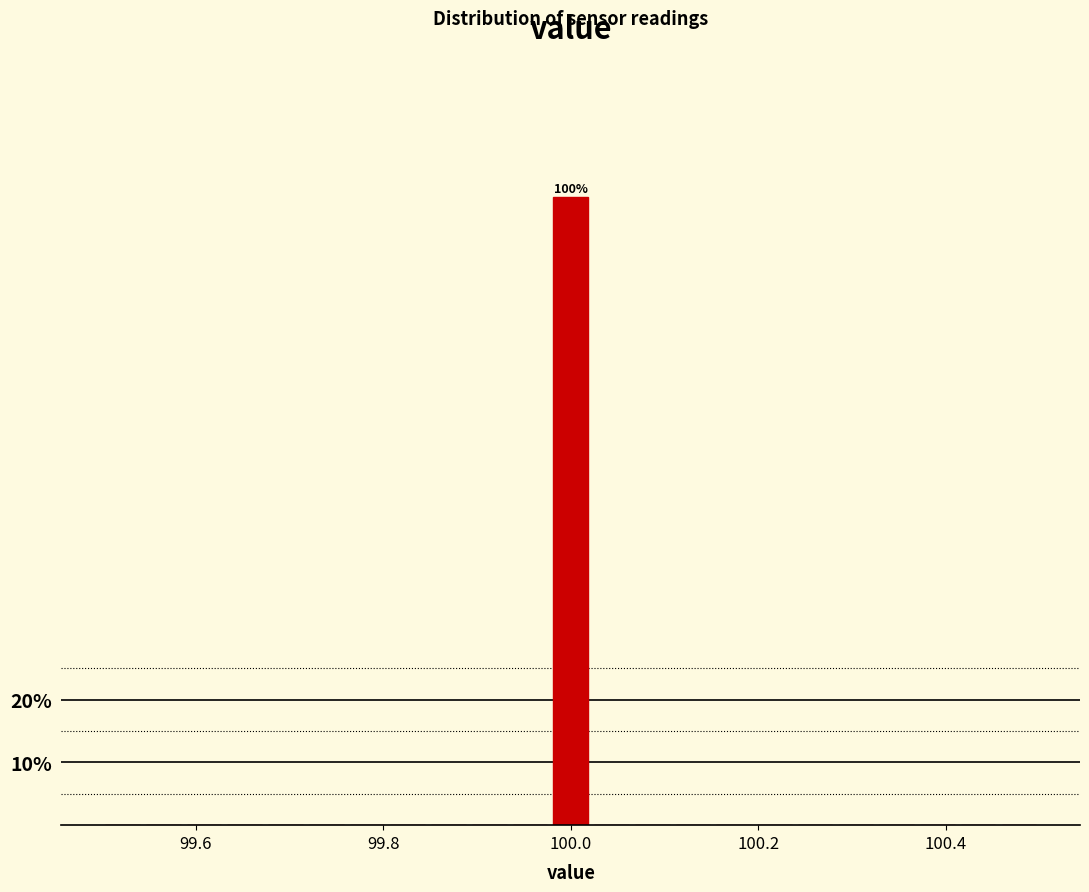

Around what value on the x-axis is the tallest bar? Give the approximate position of its centre, as read against the axis.

100.00